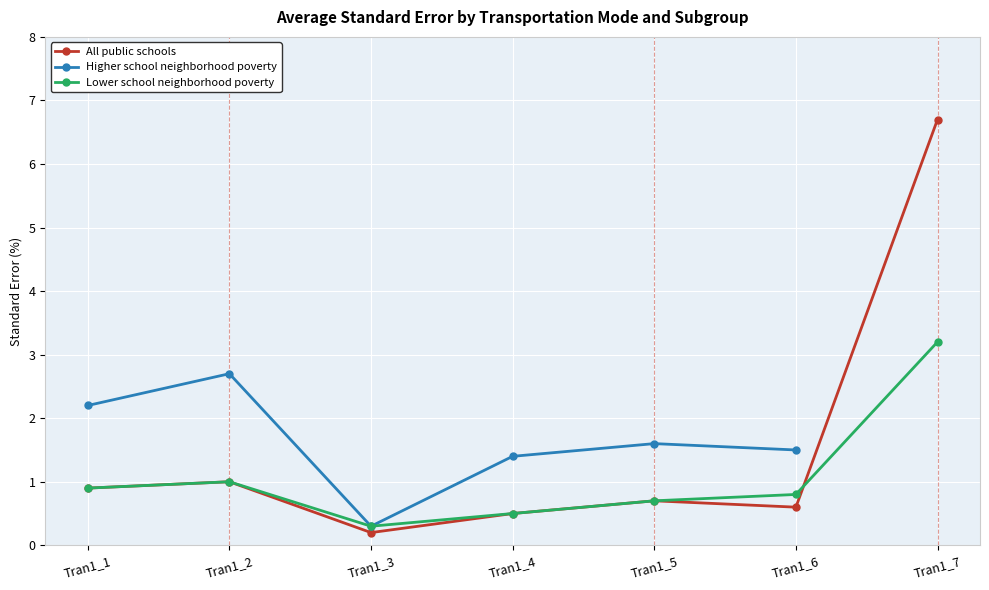

What is the lowest value of the Higher school neighborhood poverty series?

0.3